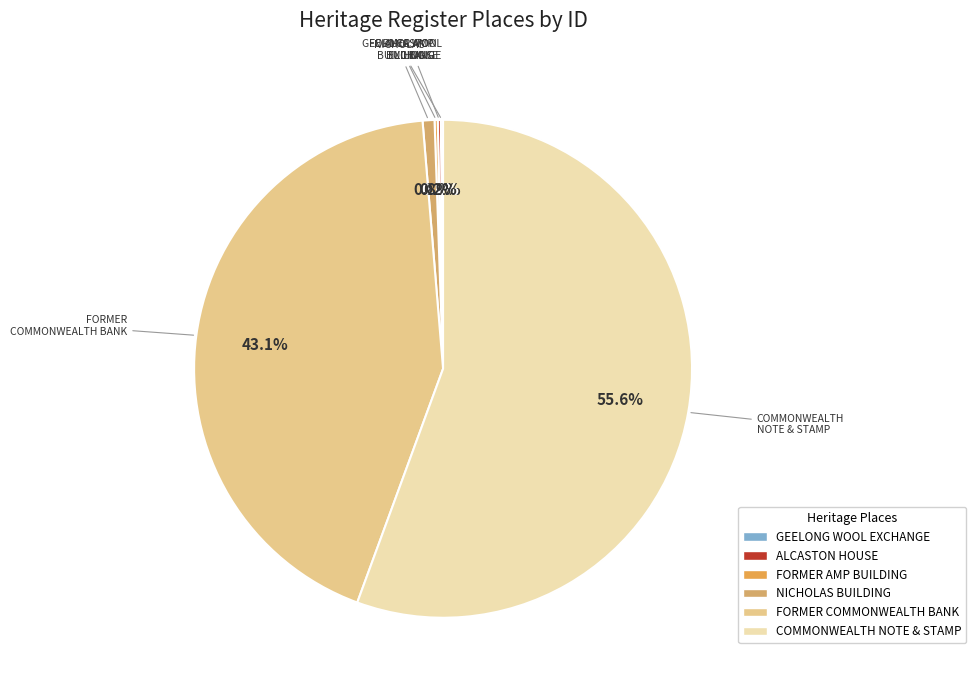

To the nearest percent, what is the difference between the largest and smallest slice percentages?

55%